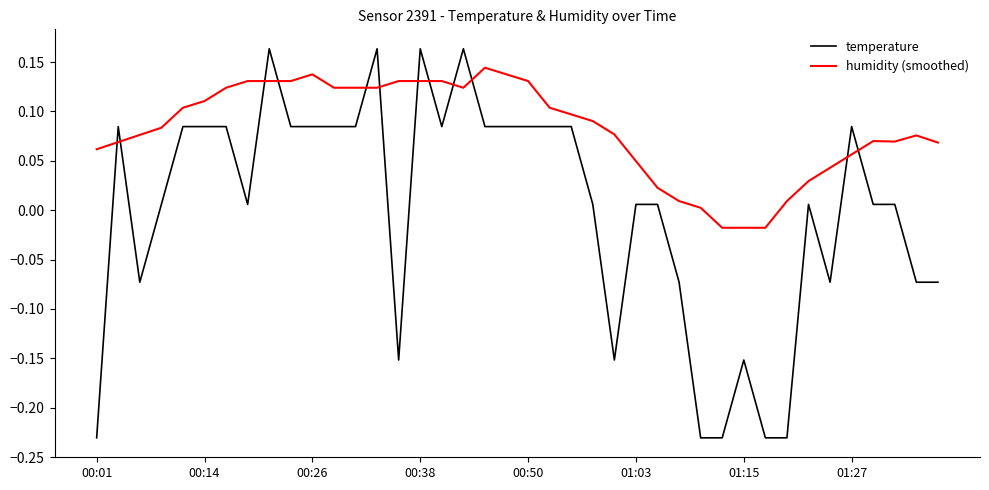

True or false: temperature and humidity (smoothed) cross at least once.

True